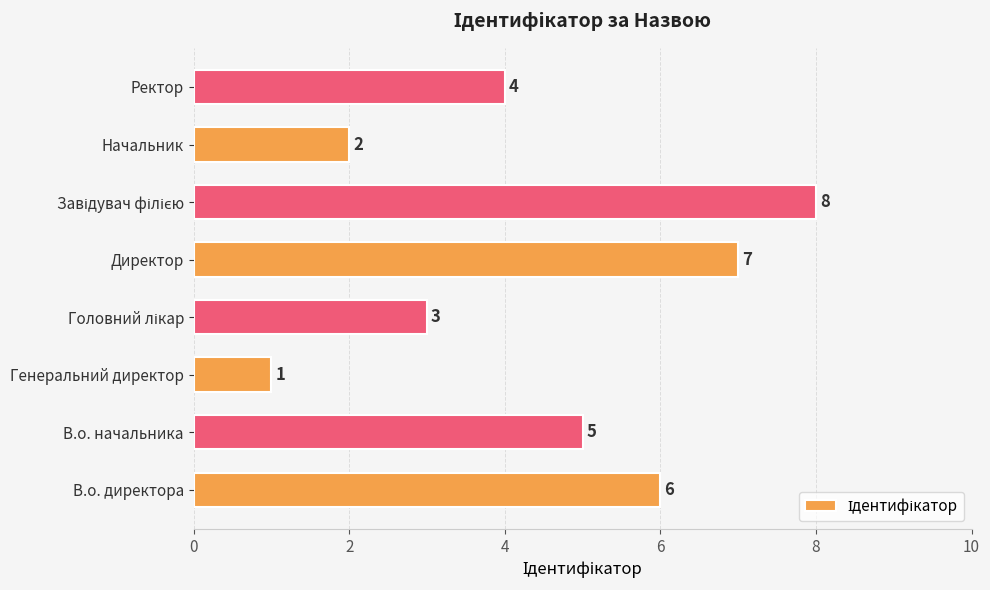

What is the sum of all values?

36